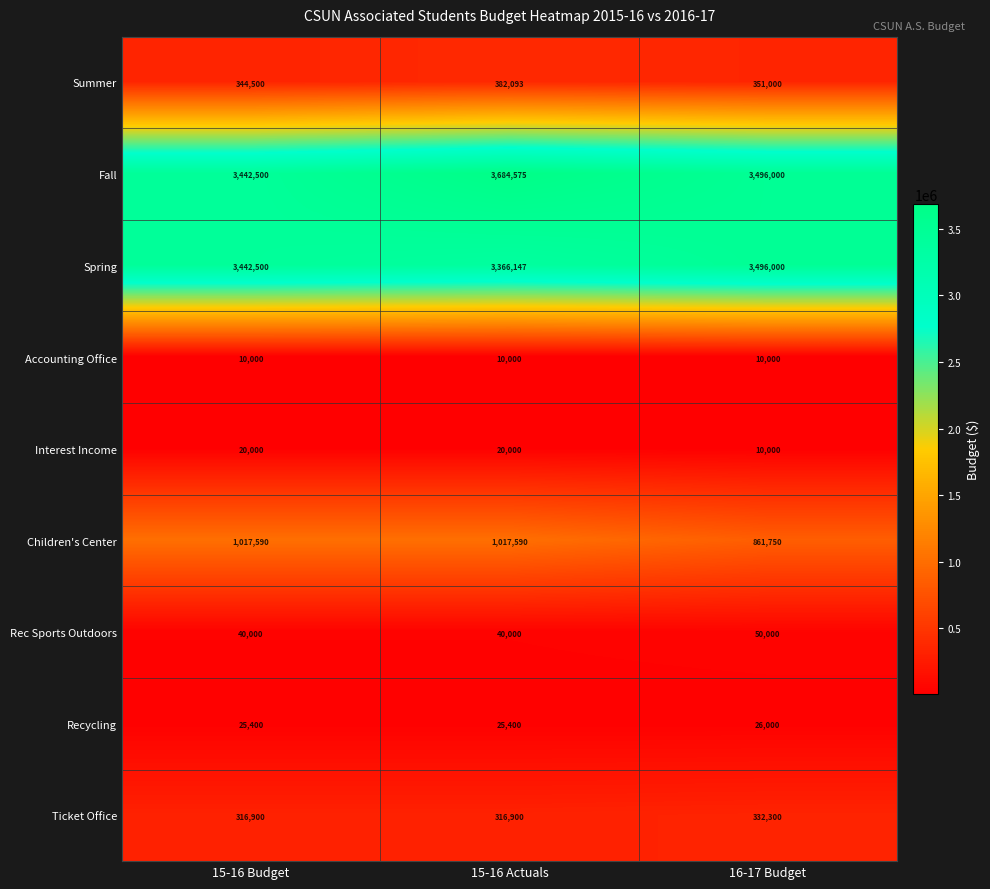

What is the difference between the Rec Sports Outdoors values at 16-17 Budget and 15-16 Actuals?

10000